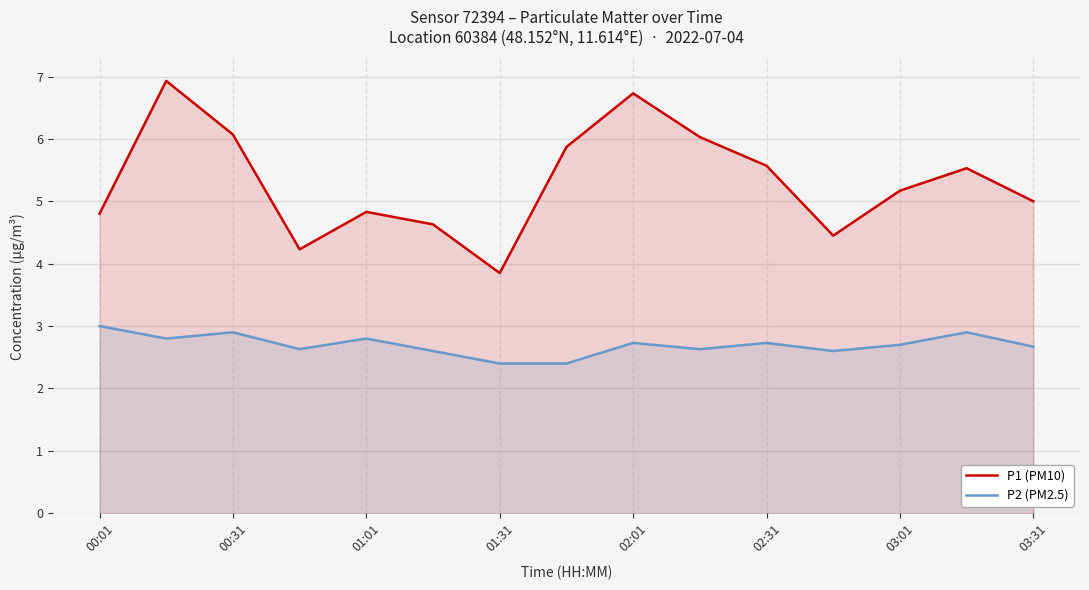

The value of P2 (PM2.5) at 01:01 is 2.8. True or false?

True